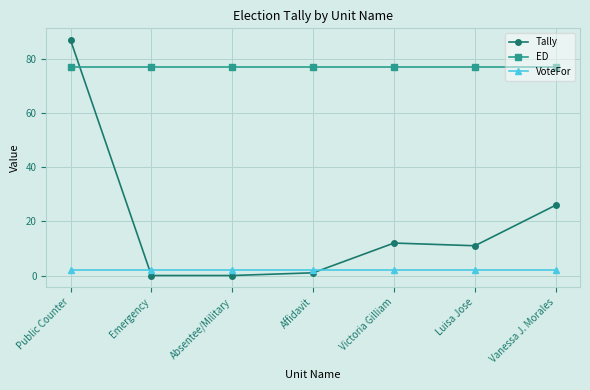

Does the chart display data point markers on the line(s)?

Yes